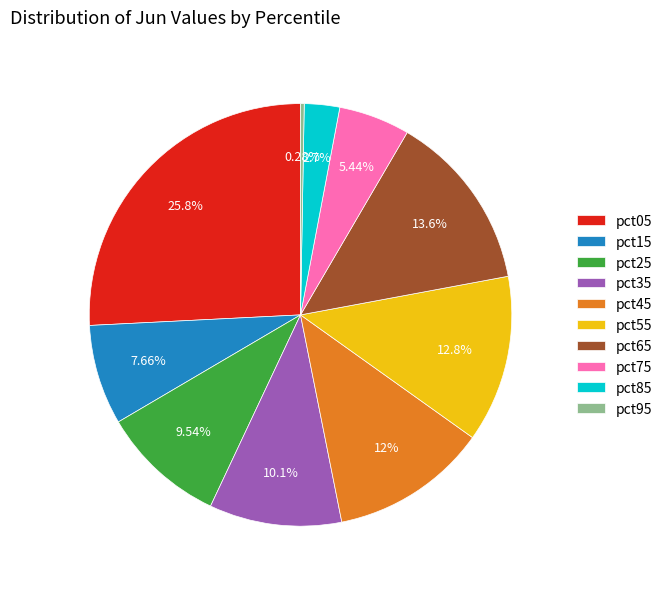

True or false: pct85 accounts for 10% of the total.

False